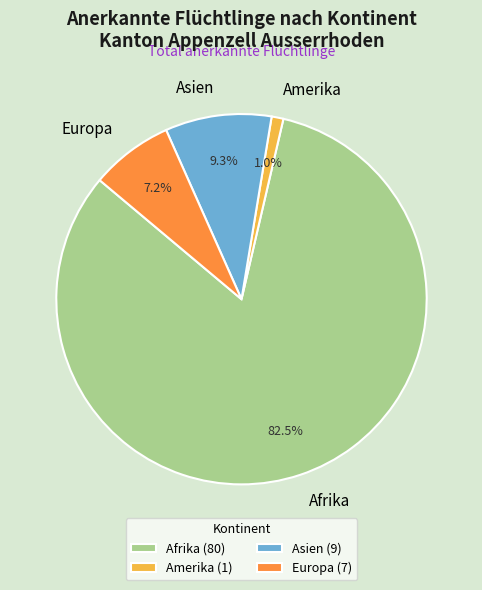

Count the number of slices in the pie.

4